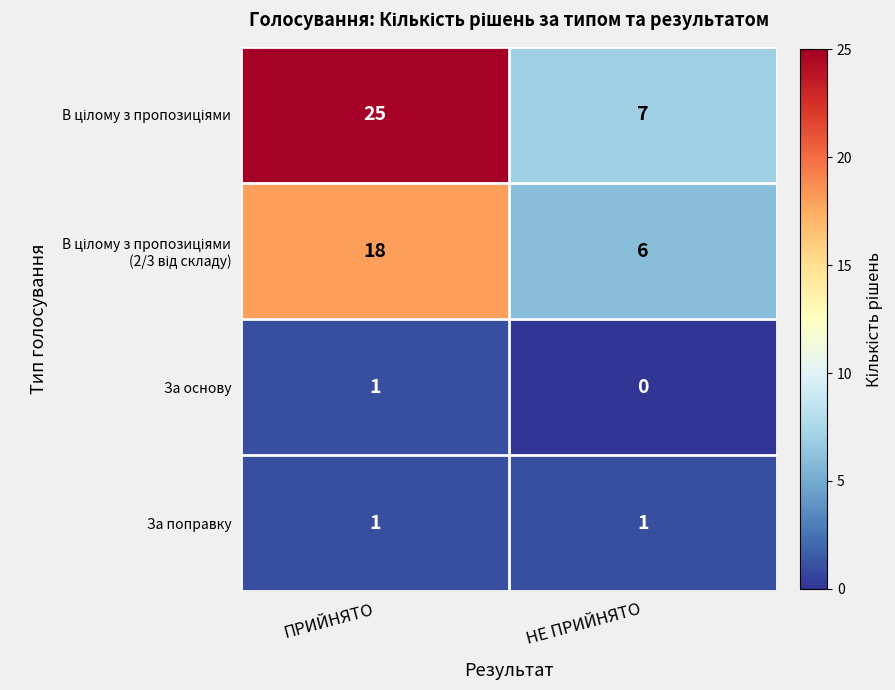

What is the difference between the highest and lowest values at ПРИЙНЯТО?

24